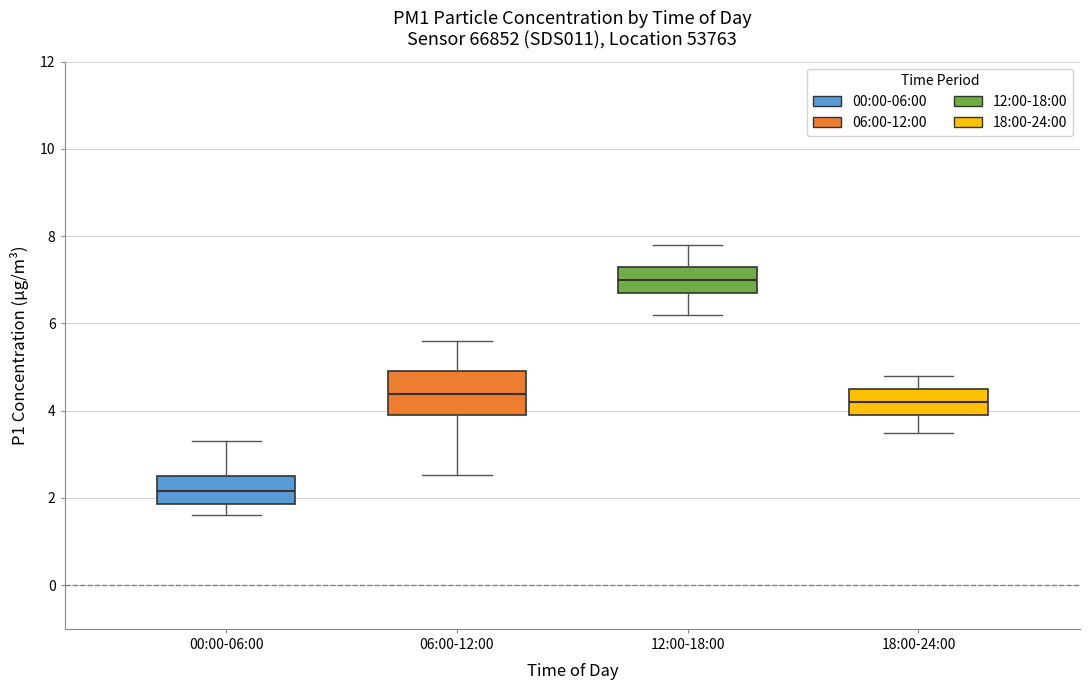

Where does the median line of the box for 00:00-06:00 sit on the y-axis? The values are not printed on the chart, so give them approximately, as read against the axis.

2.2